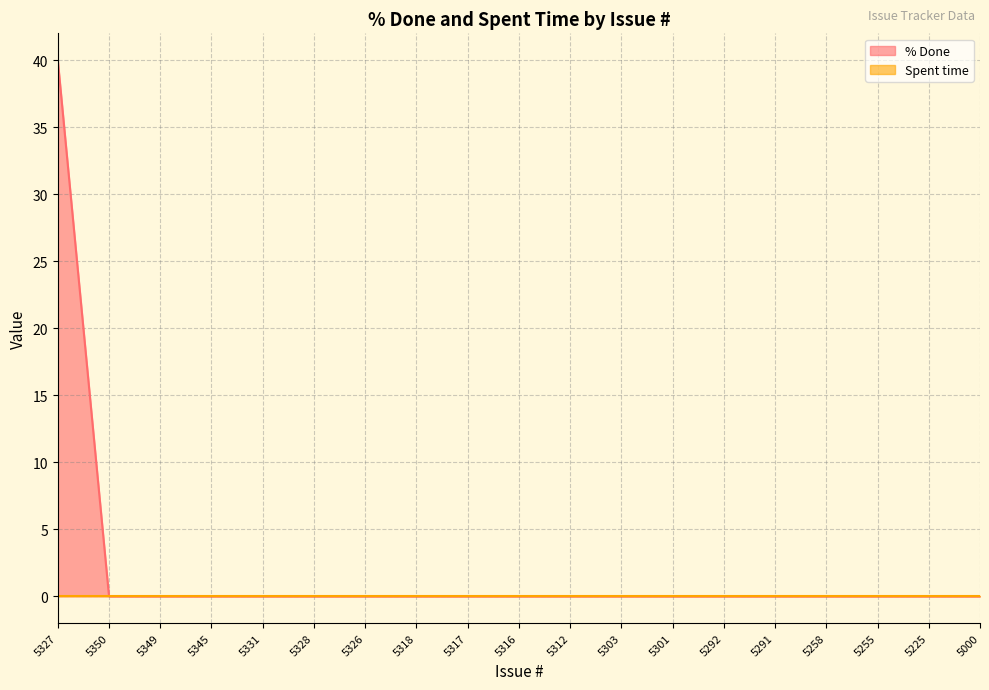

Rank the categories by value from lowest to highest.

5350, 5349, 5345, 5331, 5328, 5326, 5318, 5317, 5316, 5312, 5303, 5301, 5292, 5291, 5258, 5255, 5225, 5000, 5327